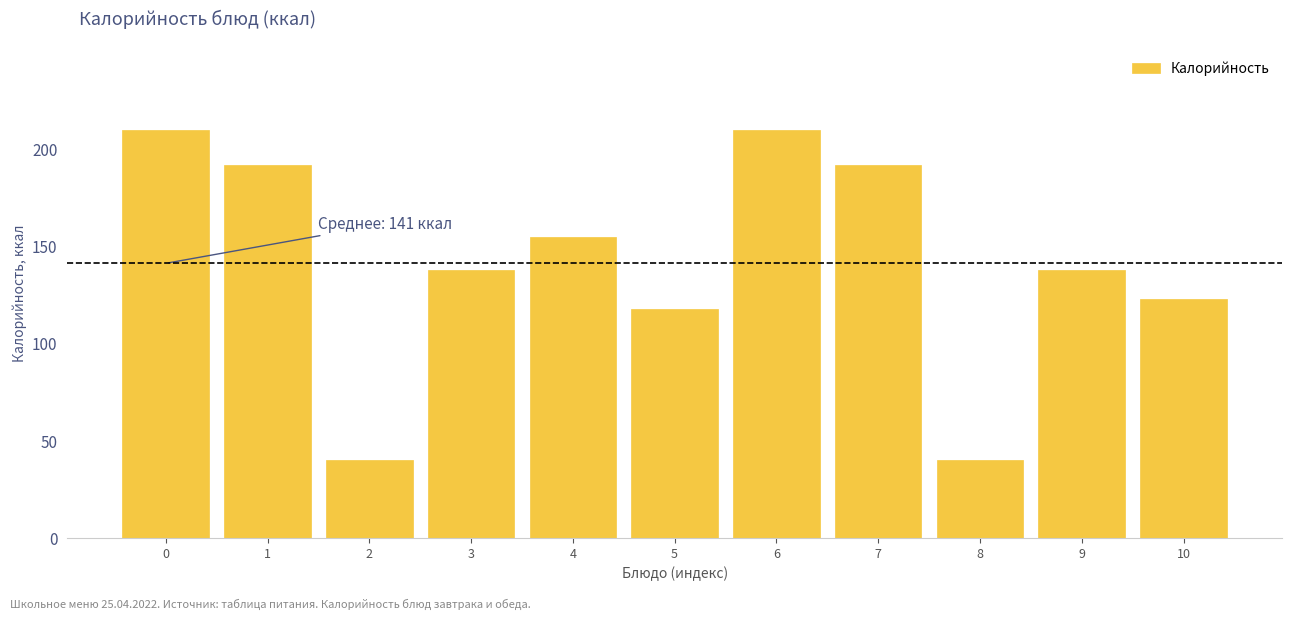

Reading right to left, list all the values displayed in this chart.

123	138	40	192	210	118	155	138	40	192	210